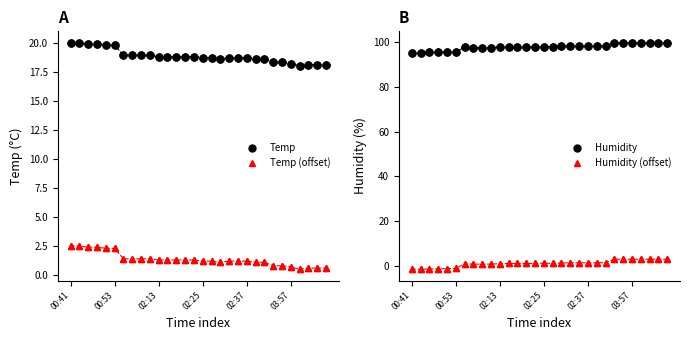

Which series changed the most between 25 and 29?

Temp